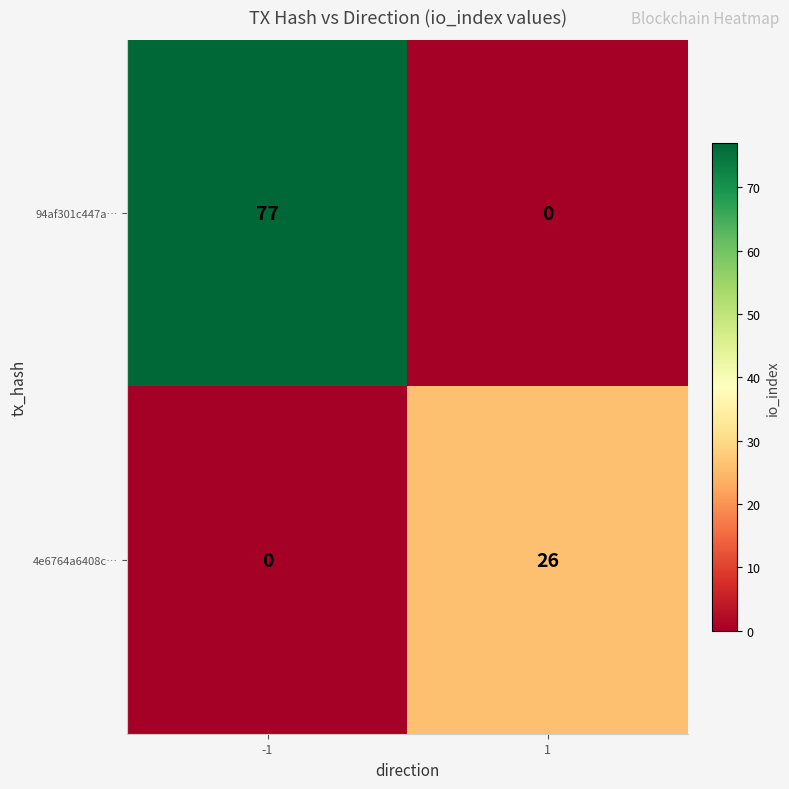

What is the greatest value displayed?

77